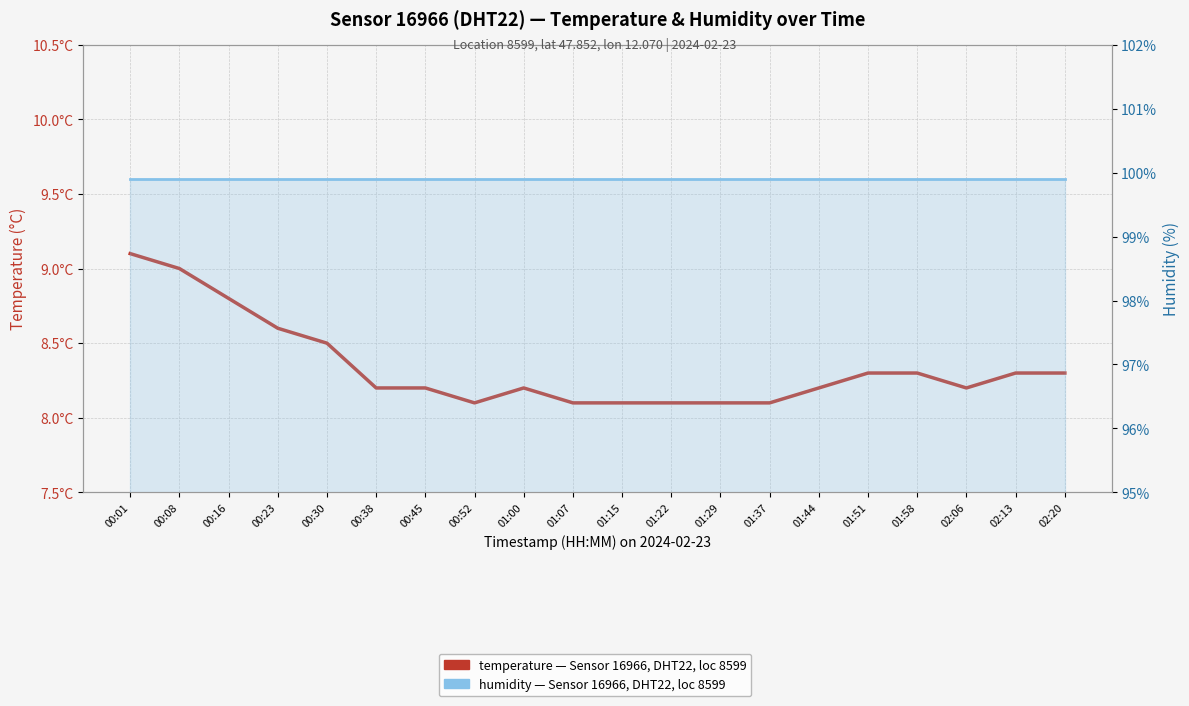

What are all the series names shown in the legend?

temperature, humidity